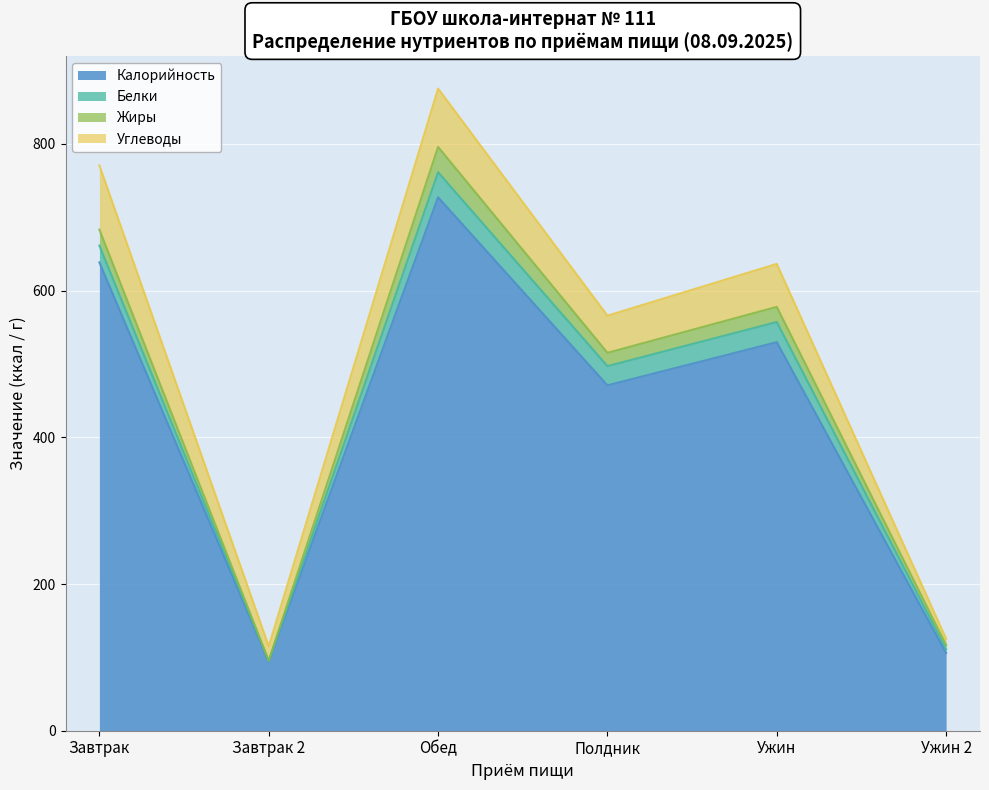

What are all the series names shown in the legend?

Калорийность, Белки, Жиры, Углеводы